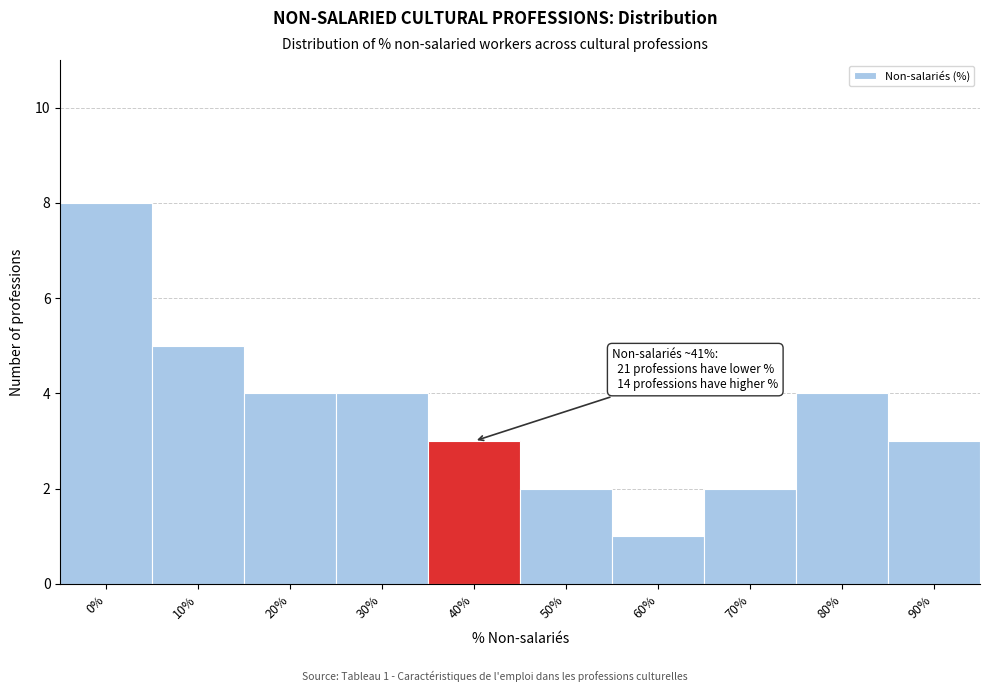

Reading left to right, extract all data points from this chart.

0%=8	10%=5	20%=4	30%=4	40%=3	50%=2	60%=1	70%=2	80%=4	90%=3